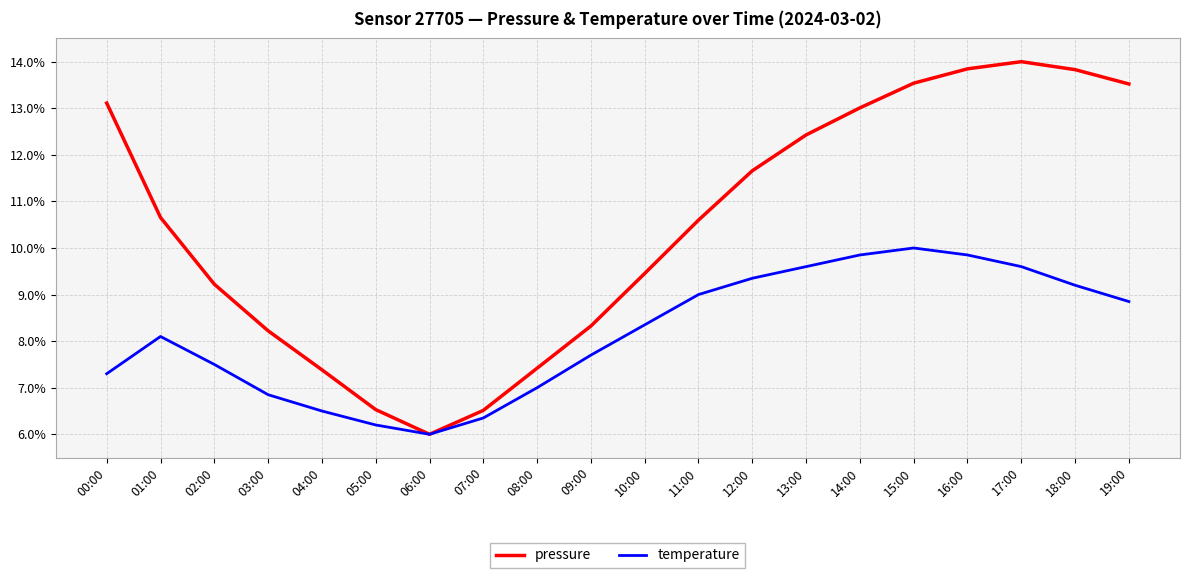

Which category has the highest value in the temperature series?

15:00